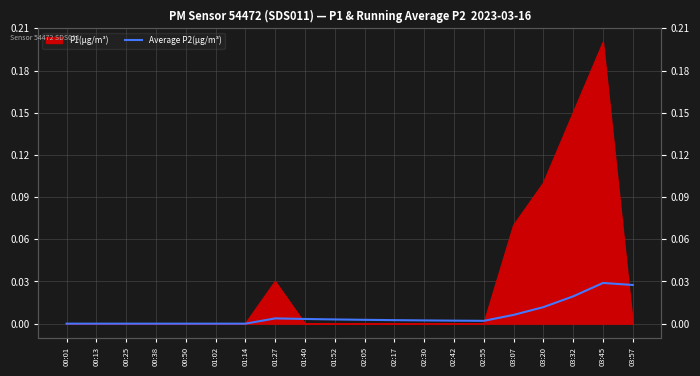

Where is the first local minimum?

02:55